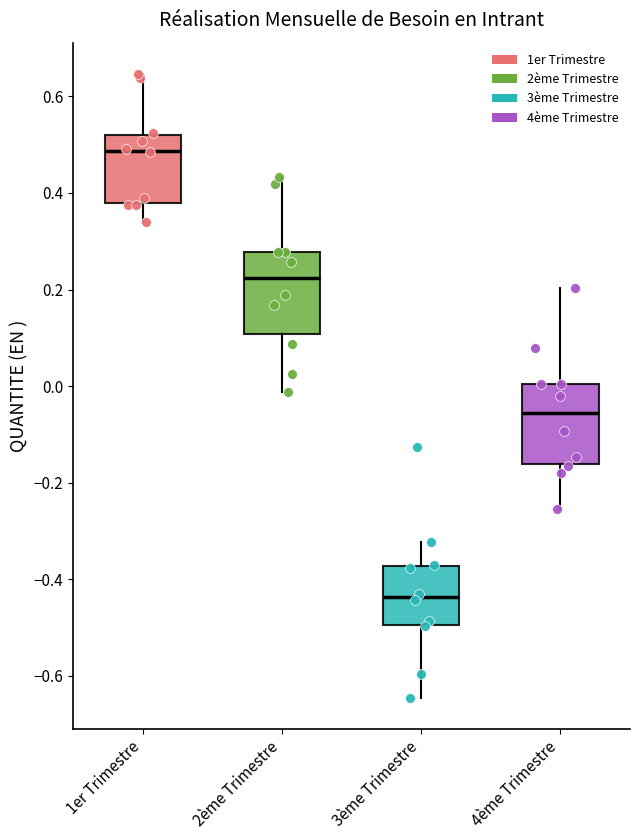

Where does the lower whisker of the box for 1er Trimestre end on the y-axis? The values are not printed on the chart, so give them approximately, as read against the axis.

0.34